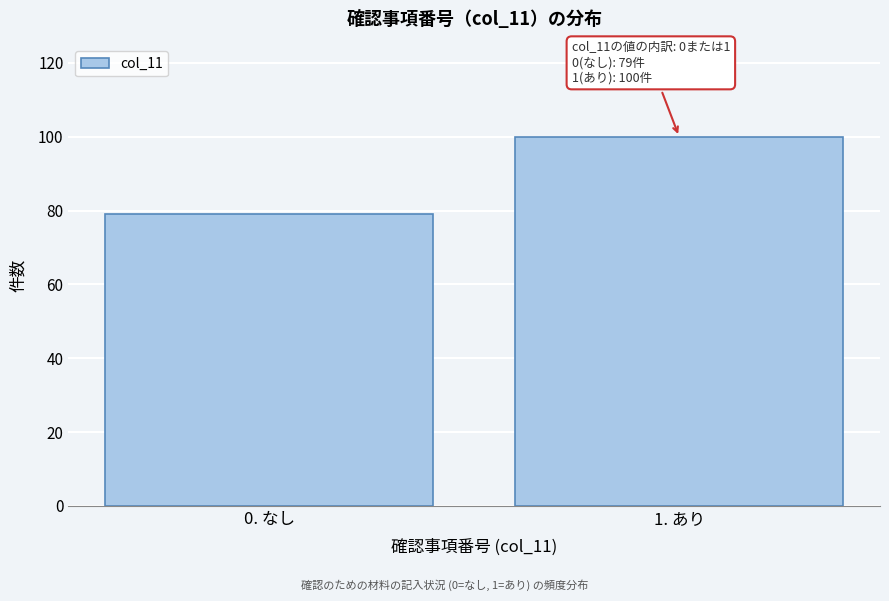

Reading right to left, list all the values displayed in this chart.

100	79